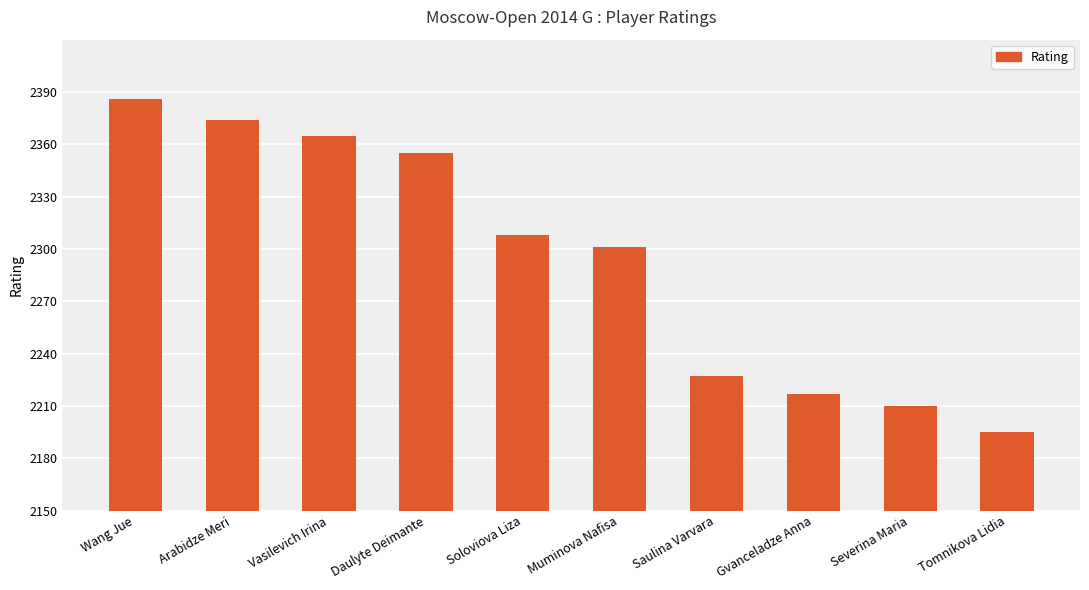

Reading right to left, what are all the values shown in this chart?

Tomnikova Lidia=2195	Severina Maria=2210	Gvanceladze Anna=2217	Saulina Varvara=2227	Muminova Nafisa=2301	Soloviova Liza=2308	Daulyte Deimante=2355	Vasilevich Irina=2365	Arabidze Meri=2374	Wang Jue=2386